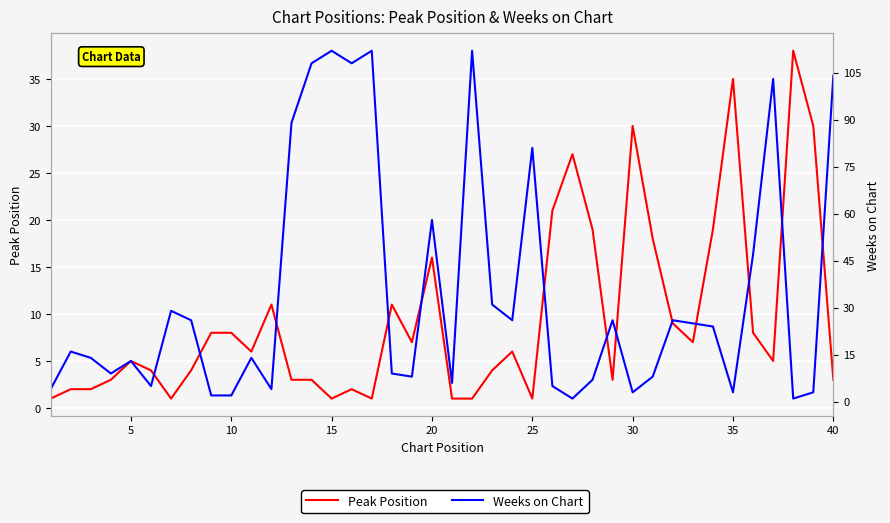

What is the difference between the maximum and minimum values in the Weeks on Chart series?

111